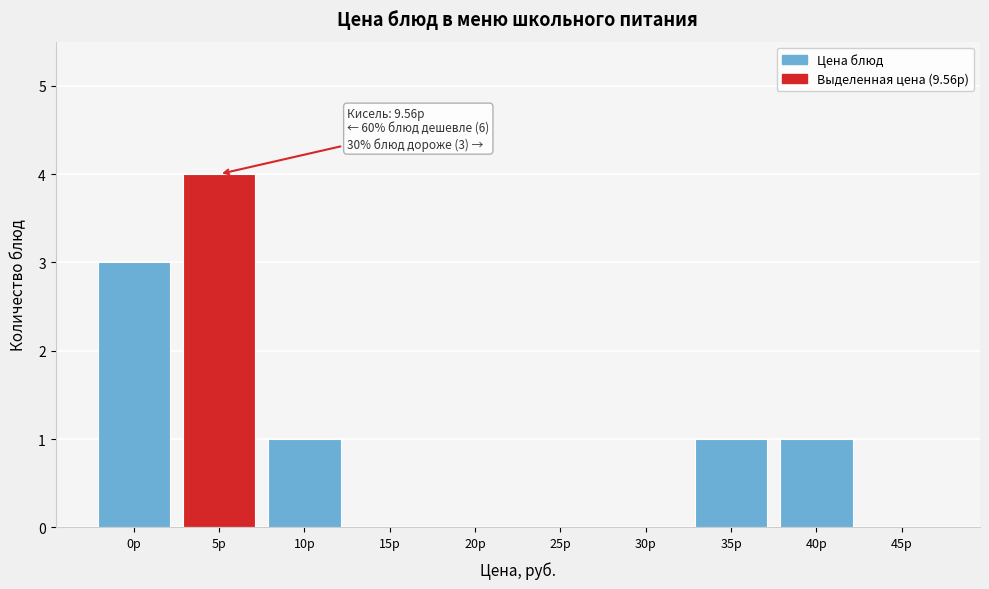

Reading right to left, transcribe all the data shown in this chart.

45р=0	40р=1	35р=1	30р=0	25р=0	20р=0	15р=0	10р=1	5р=4	0р=3